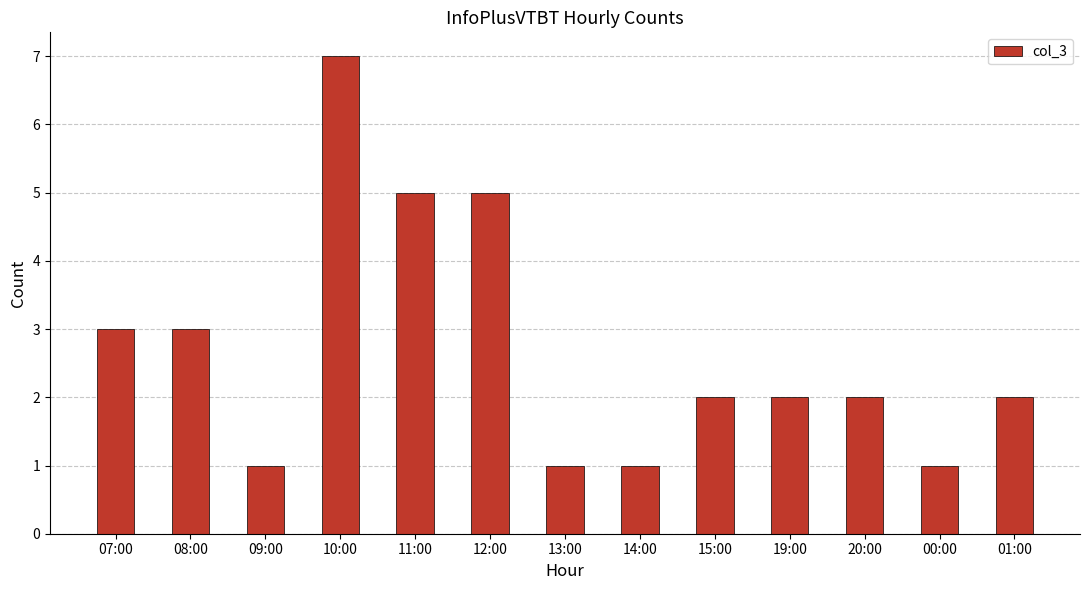

What position from the left is 19:00?

10